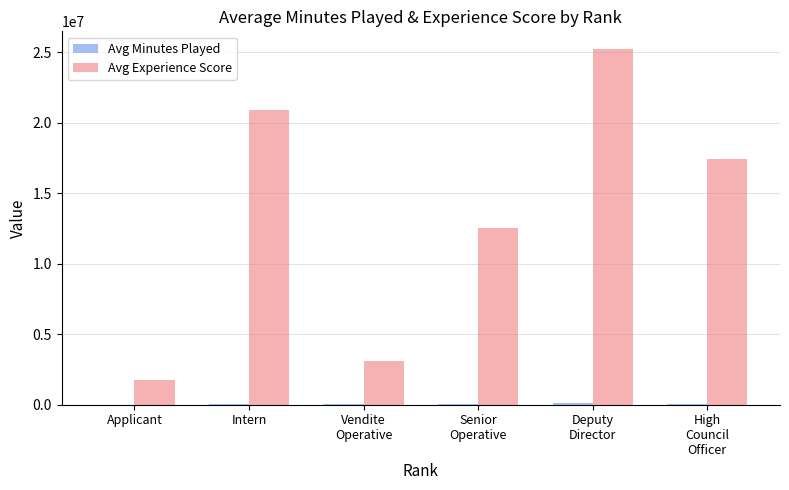

What is the sum of all Avg Experience Score values?

80944814.9